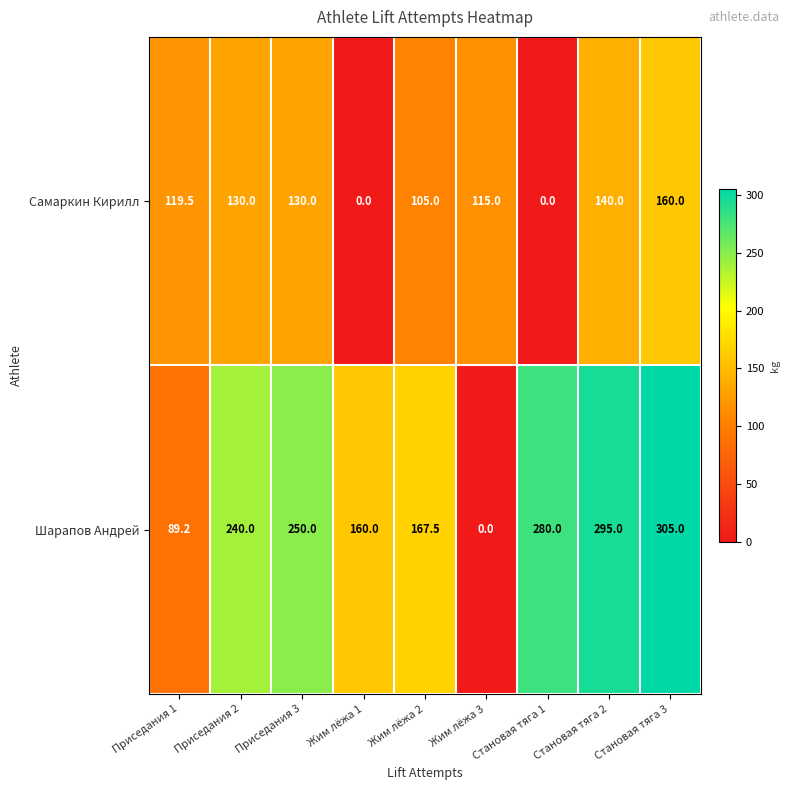

What is the approximate value of Шарапов Андрей at Становая тяга 2?

295.0